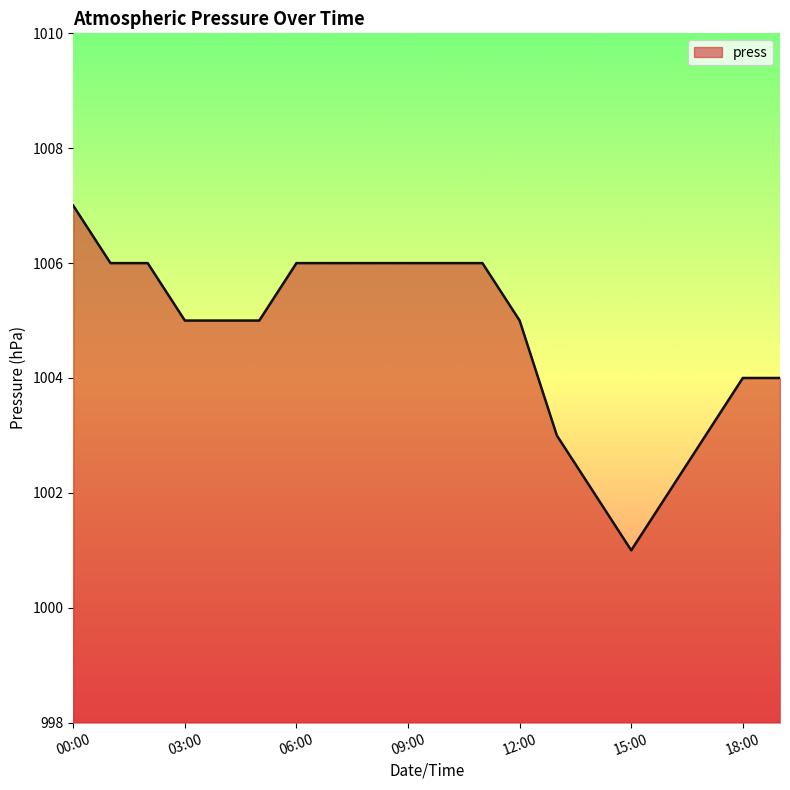

What is the maximum value shown in the chart?

1007